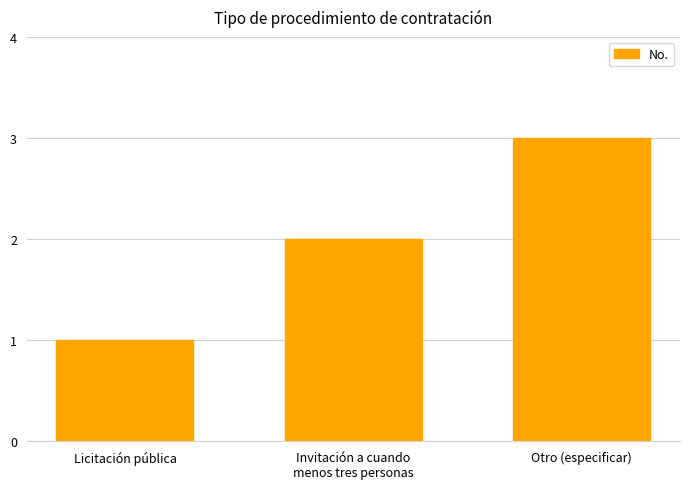

Rank the categories by value from lowest to highest.

Licitación pública, Invitación a cuando
menos tres personas, Otro (especificar)